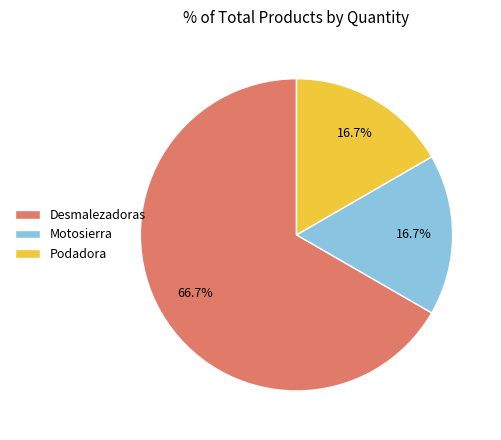

Which category has the biggest portion of the pie?

Desmalezadoras